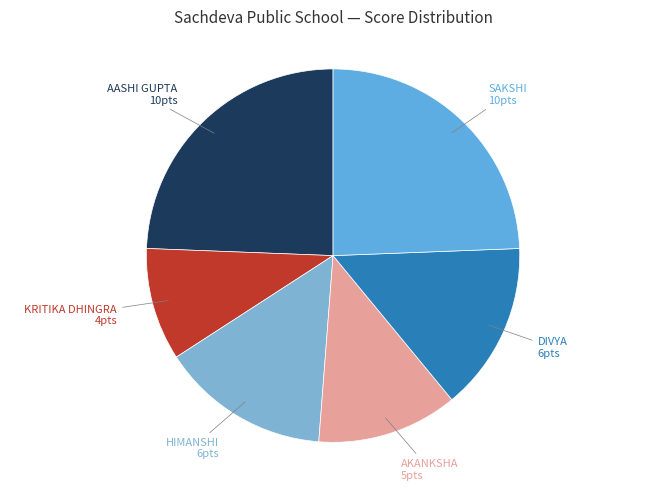

True or false: SAKSHI accounts for 24% of the total.

True